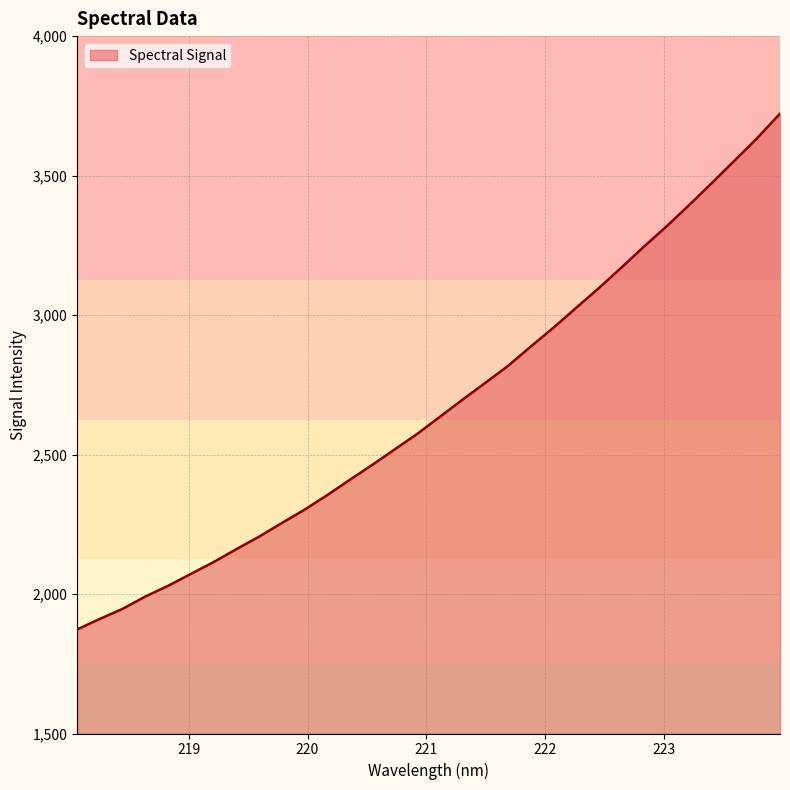

What is the difference between the maximum and minimum values?

1849.0